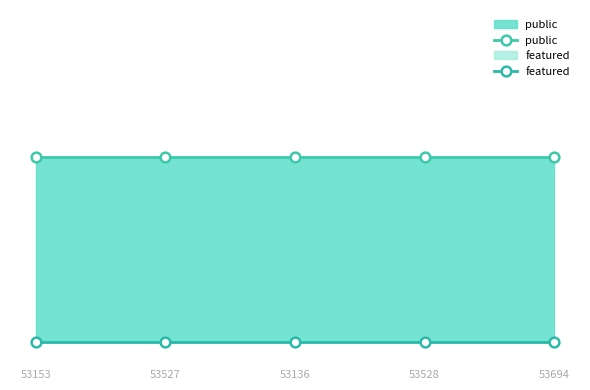

What is the lowest value of the public series?

1